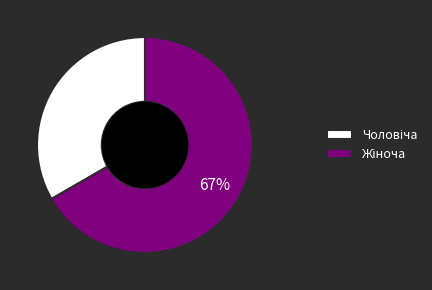

To the nearest percent, what is the average slice percentage?

50%